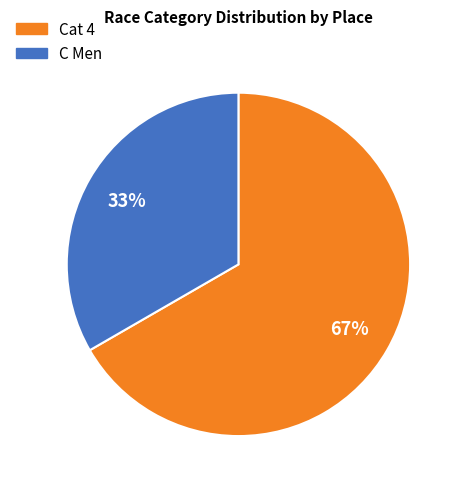

True or false: C Men accounts for 33% of the total.

True